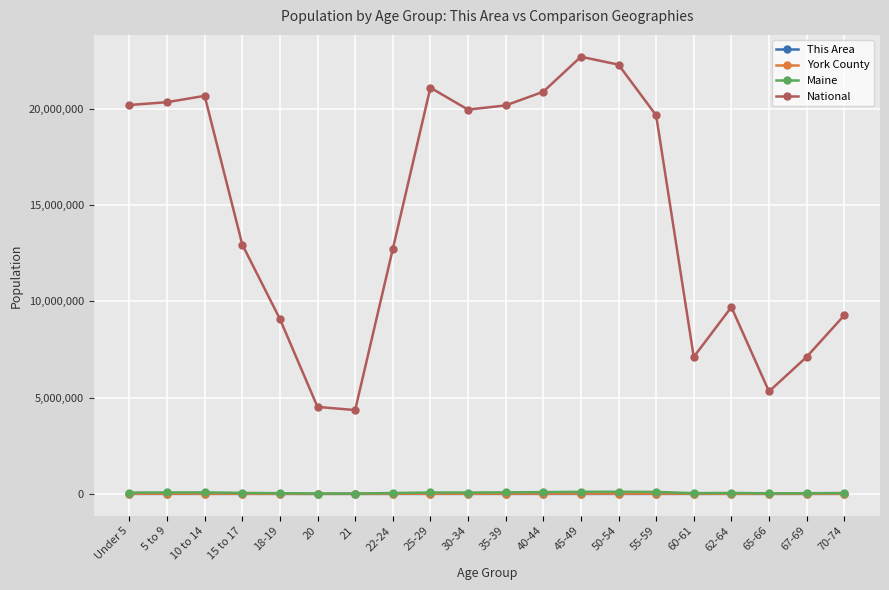

Is this an area chart (filled region under the line)?

No